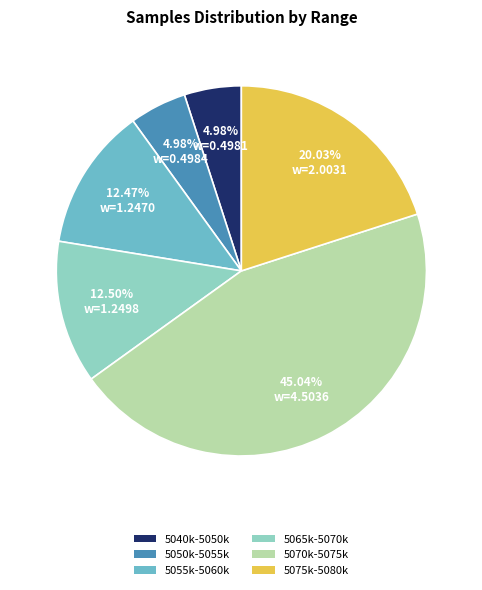

Approximately how many times larger is the value at 5070k-5075k compared to 5075k-5080k?

2.2